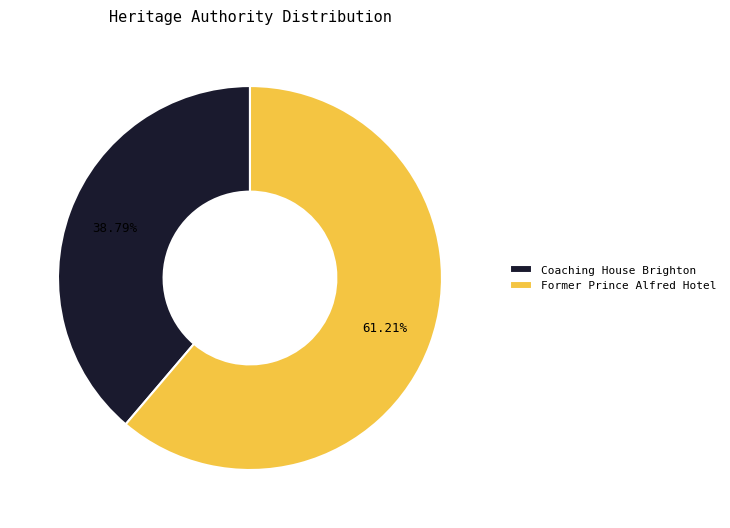

Which category has the biggest portion of the pie?

Former Prince Alfred Hotel